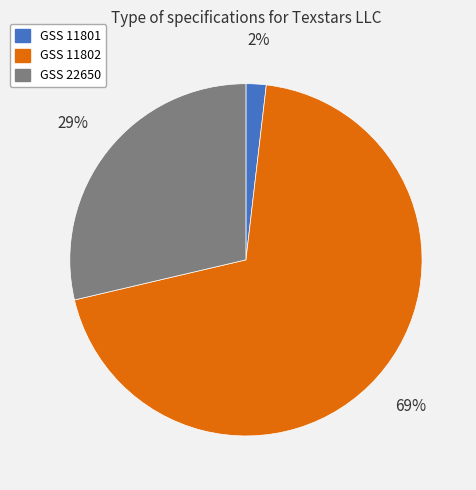

What is the majority slice?

GSS 11802